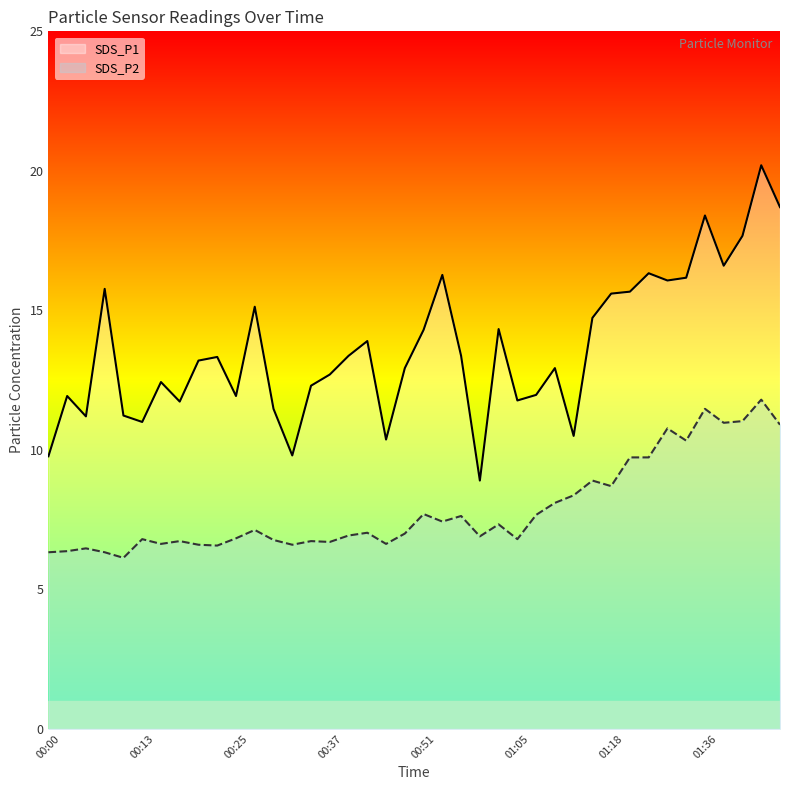

How many values in the SDS_P2 series exceed 7?

20